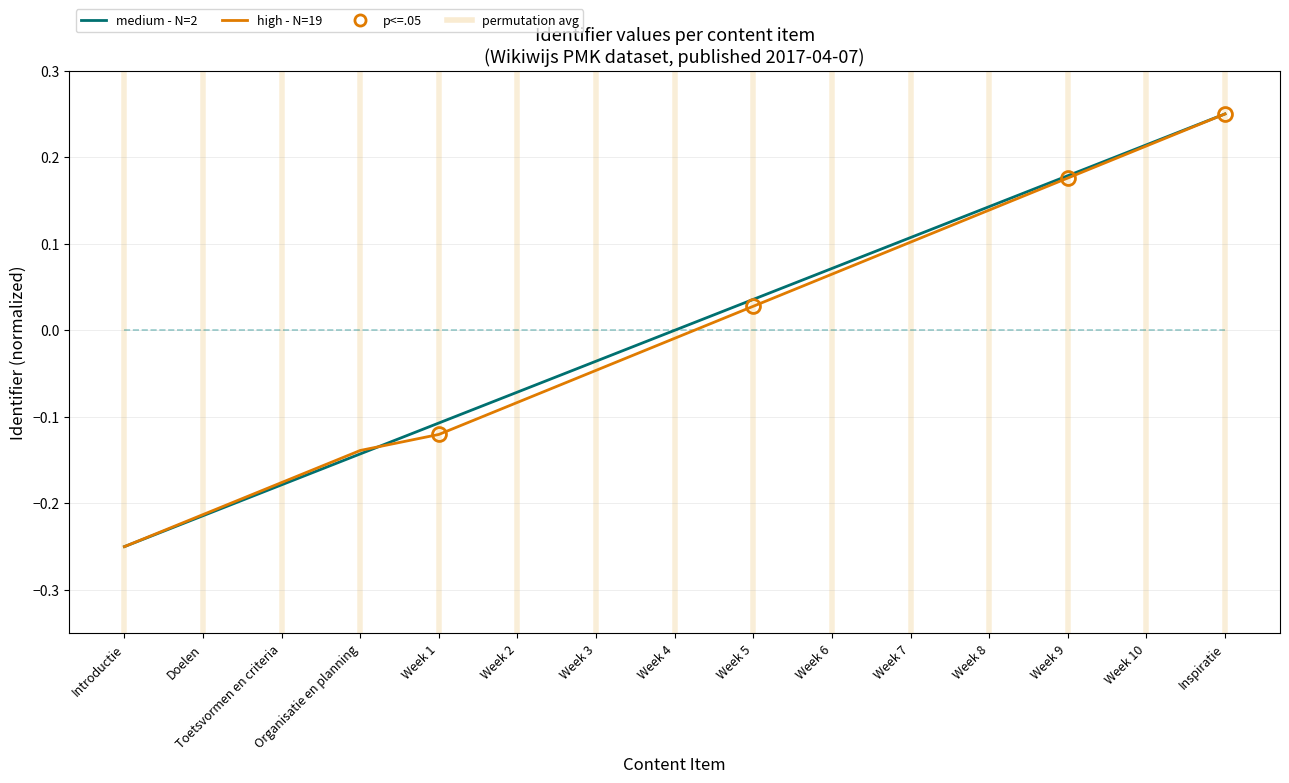

What is the label of the 14th point from the right?

Doelen